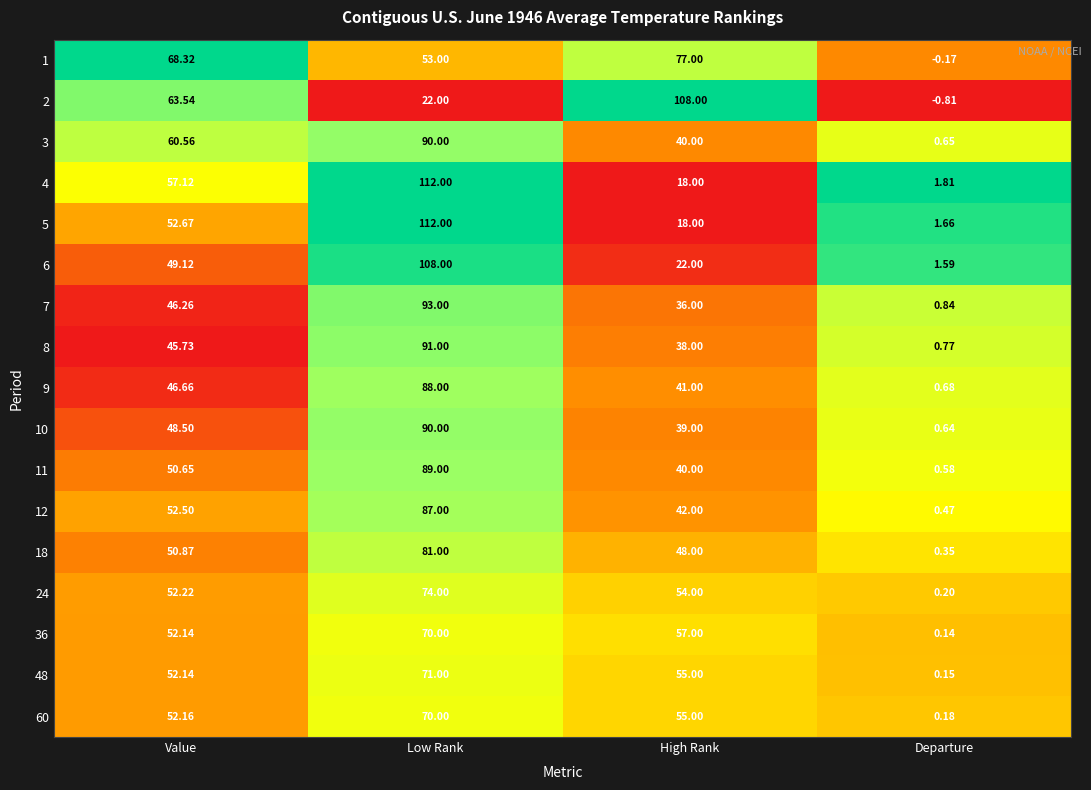

Rank the categories by 7 value from highest to lowest.

Low Rank, Value, High Rank, Departure